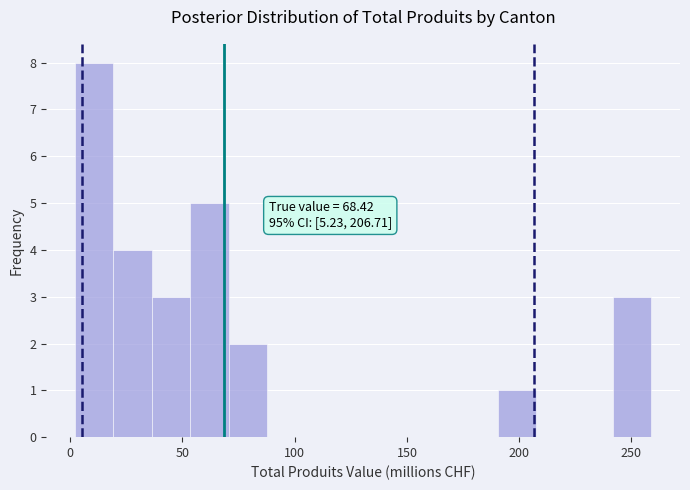

Read against the x-axis, roughly where is the centre of the tallest bar?

10